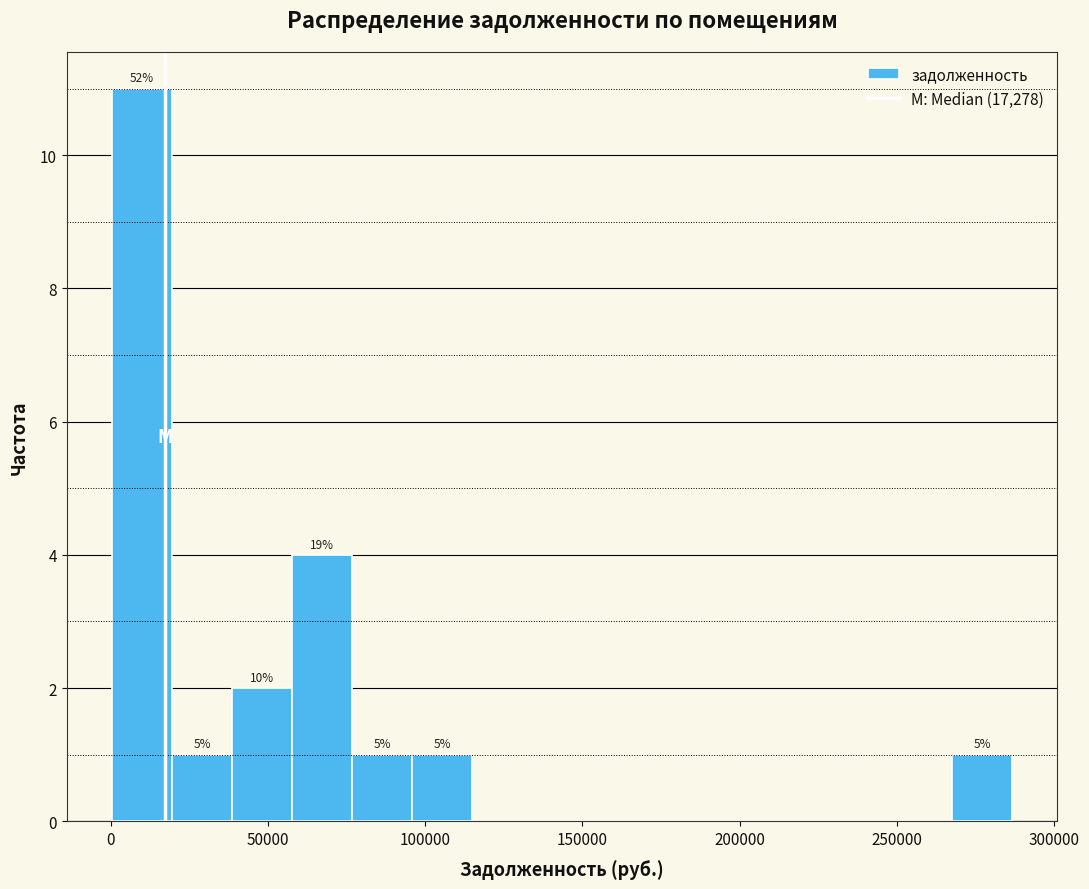

Read against the x-axis, roughly where is the centre of the tallest bar?

10000